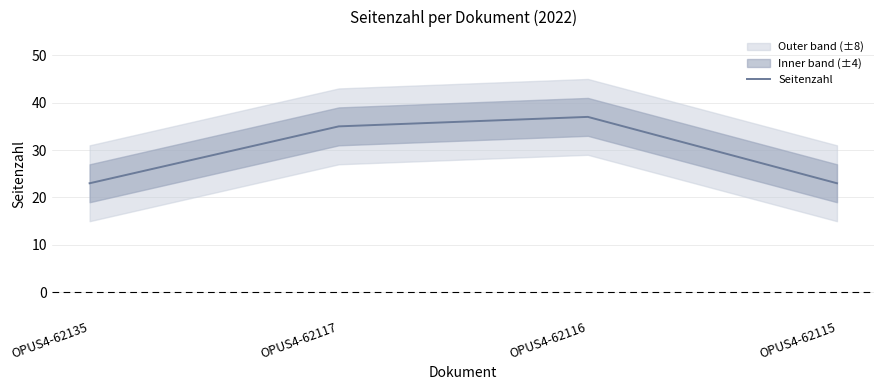

Rank the categories by value from lowest to highest.

OPUS4-62135, OPUS4-62115, OPUS4-62117, OPUS4-62116